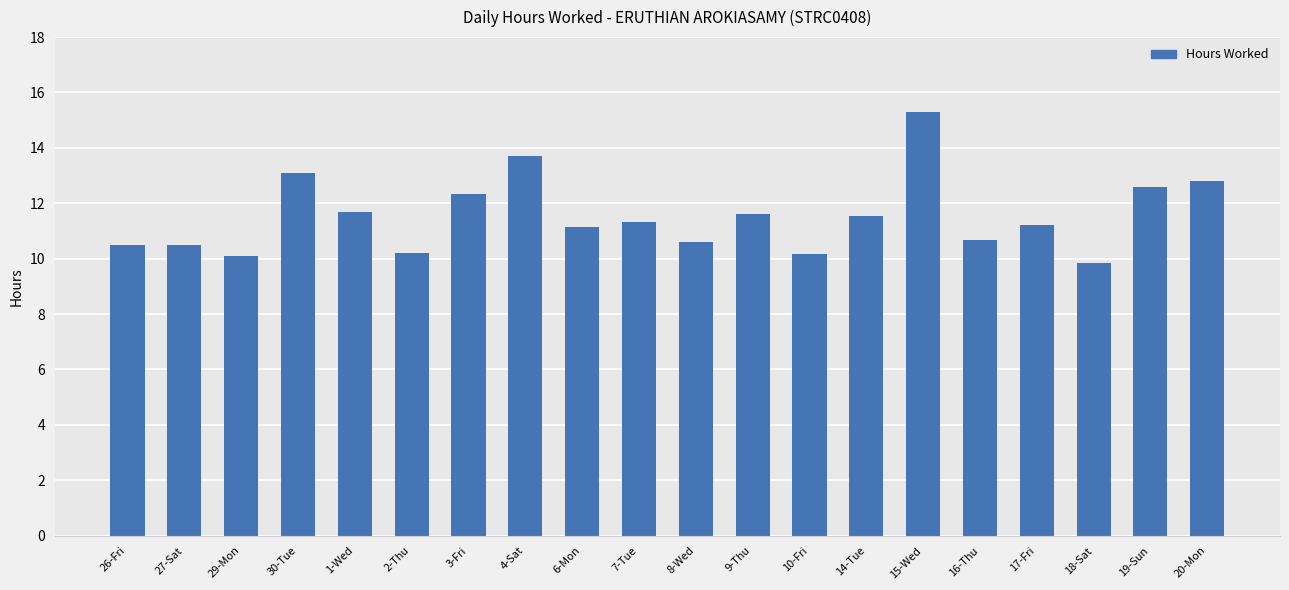

What is the label of the 15th bar from the left?

15-Wed